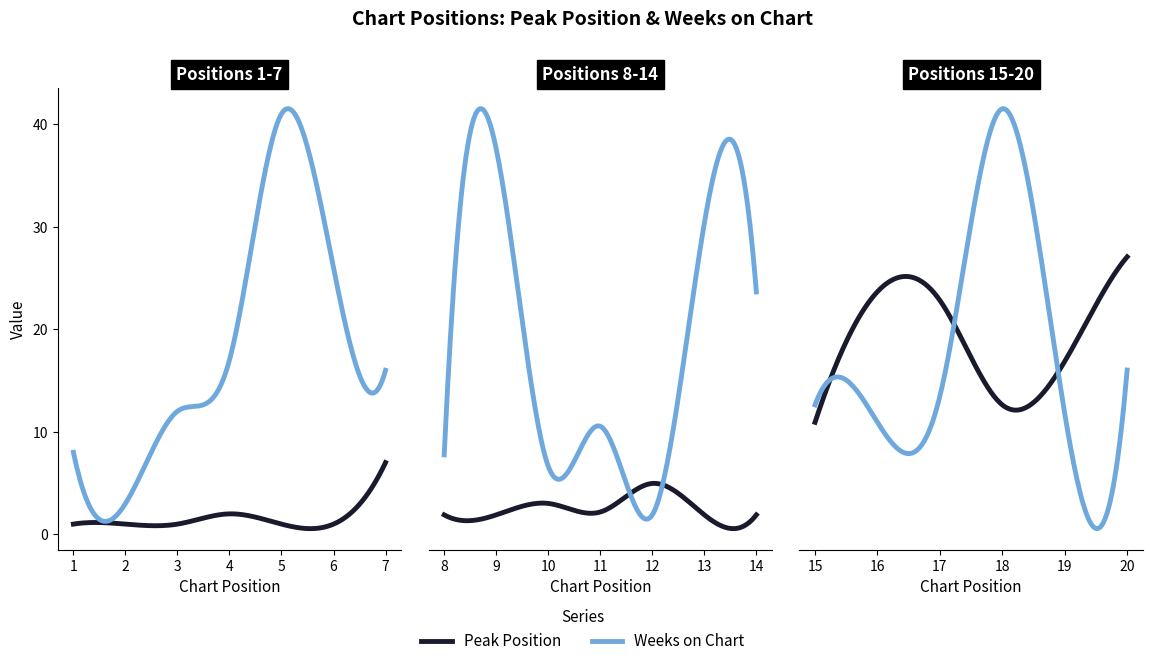

Which series has the largest range (max minus min)?

Weeks on Chart